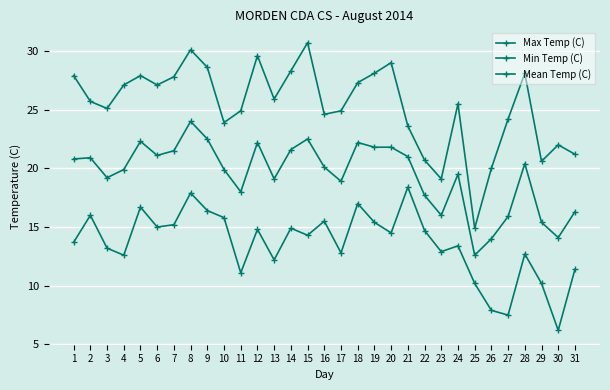

At which label does Min Temp (C) reach its peak?

21